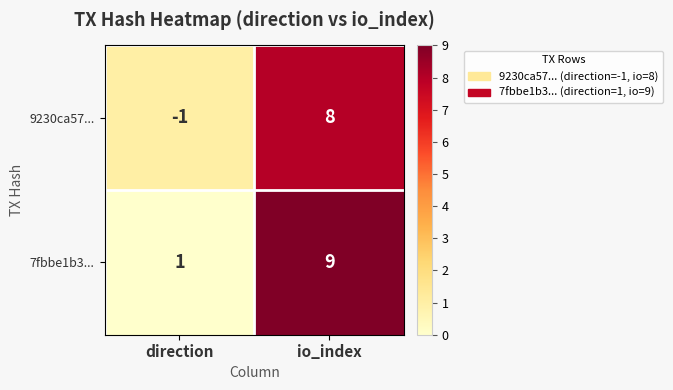

Reading right to left, extract all data points from this chart.

9230ca57...: io_index=8	direction=-1
7fbbe1b3...: io_index=9	direction=1